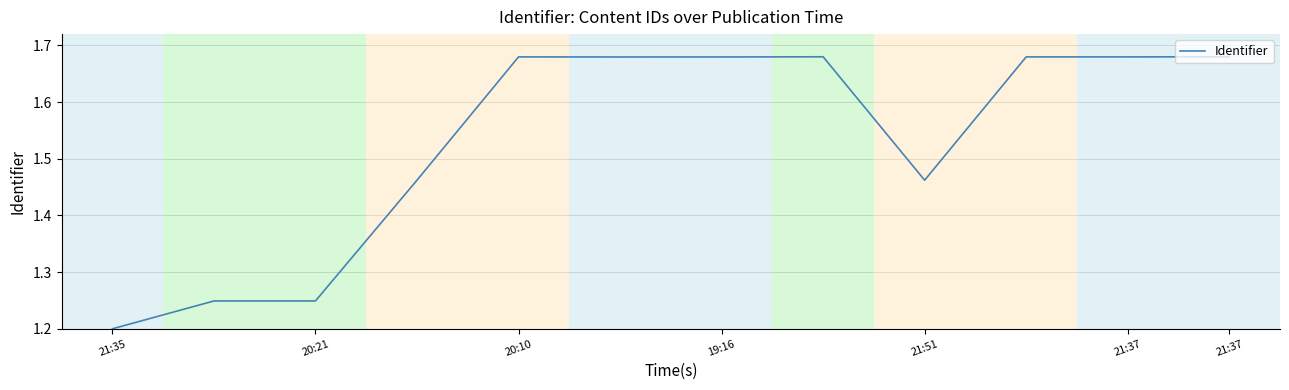

What is the difference between the maximum and minimum values?

0.5